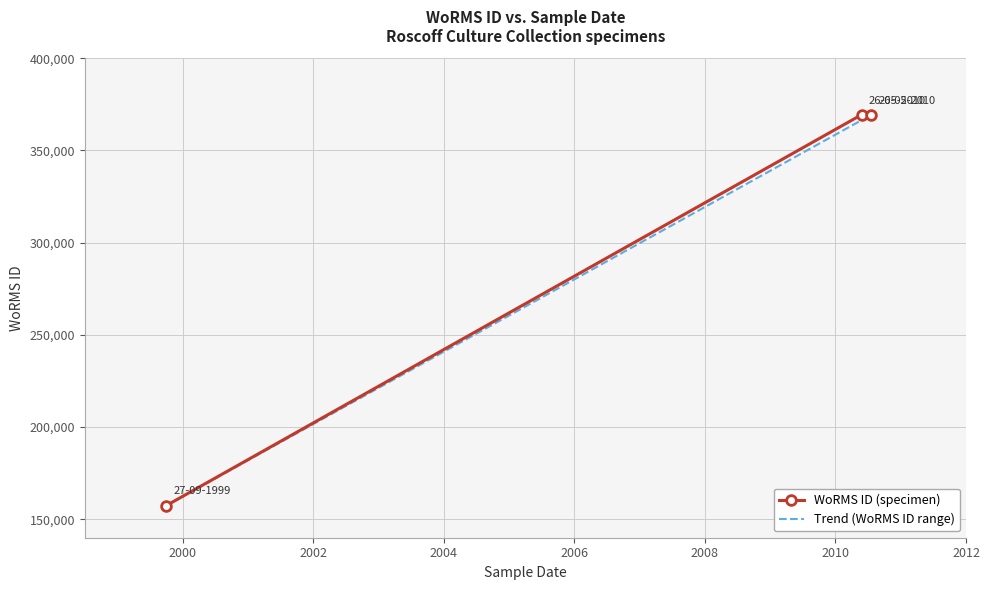

How many data points are less than 369378?

1